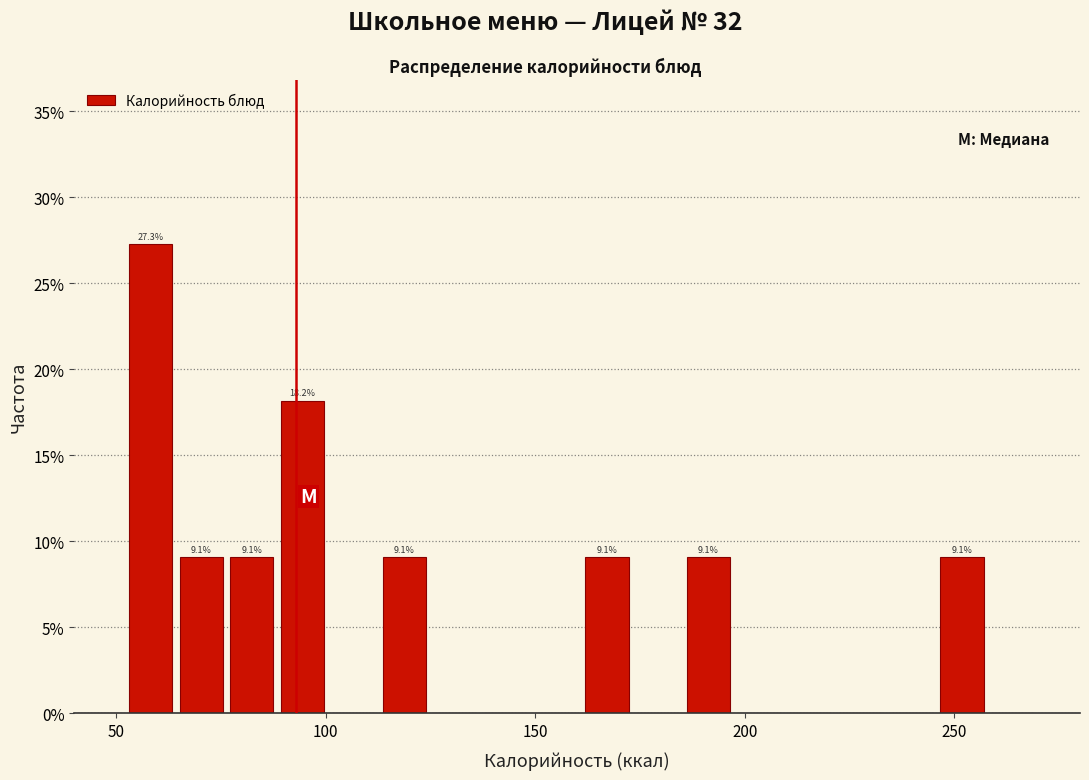

Read against the x-axis, roughly where is the centre of the tallest bar?

60